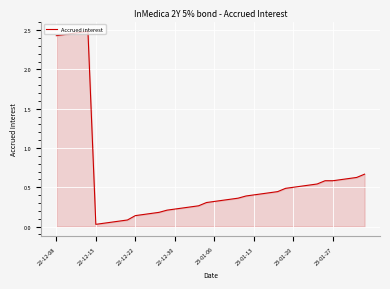

Reading right to left, list all the values displayed in this chart.

0.7	0.6	0.6	0.6	0.6	0.6	0.5	0.5	0.5	0.5	0.5	0.4	0.4	0.4	0.4	0.4	0.4	0.3	0.3	0.3	0.3	0.3	0.2	0.2	0.2	0.2	0.2	0.2	0.2	0.1	0.1	0.1	0.1	0.0	0.0	2.5	2.5	2.5	2.4	2.4